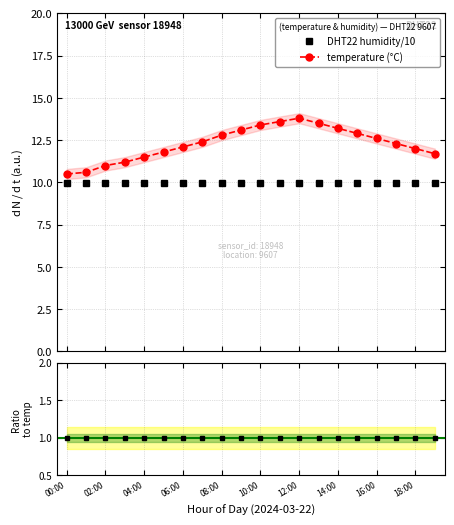

List the labels in order of value, largest first.

12:00, 11:00, 13:00, 10:00, 14:00, 09:00, 15:00, 08:00, 16:00, 07:00, 17:00, 06:00, 18:00, 05:00, 19:00, 04:00, 03:00, 02:00, 01:00, 00:00